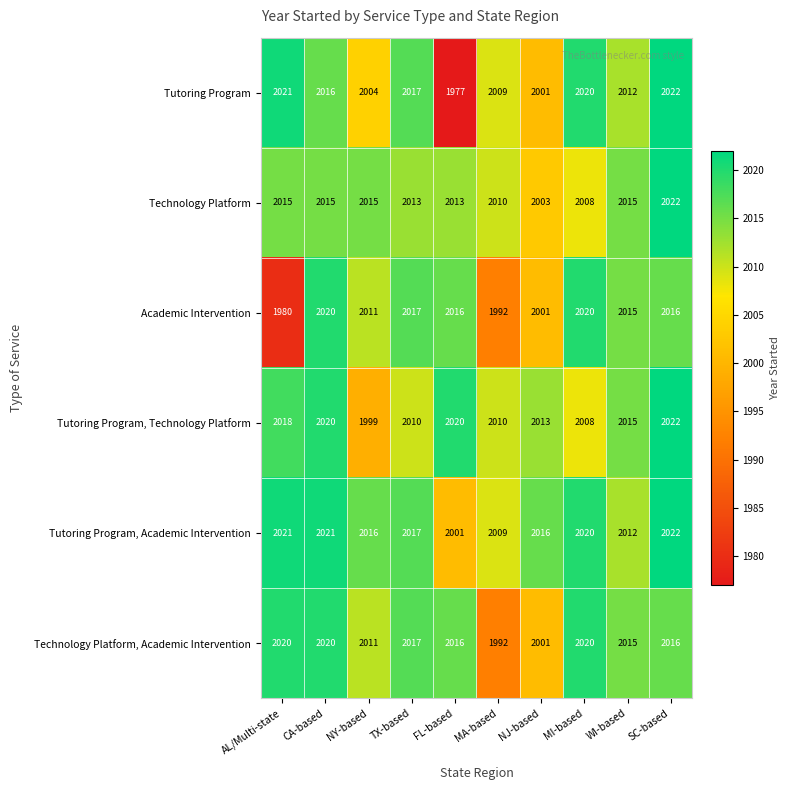

Which series has the widest spread of values?

Tutoring Program